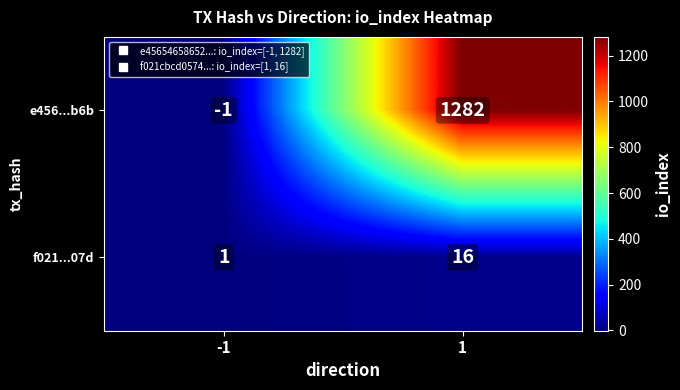

Reading left to right, what are all the values shown in this chart?

e456...b6b: -1=-1	1=1282
f021...07d: -1=1	1=16